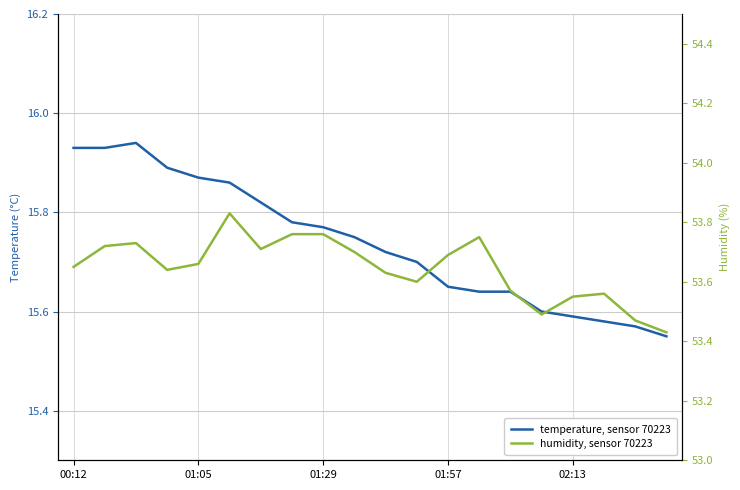

How many lines are shown in the chart?

2